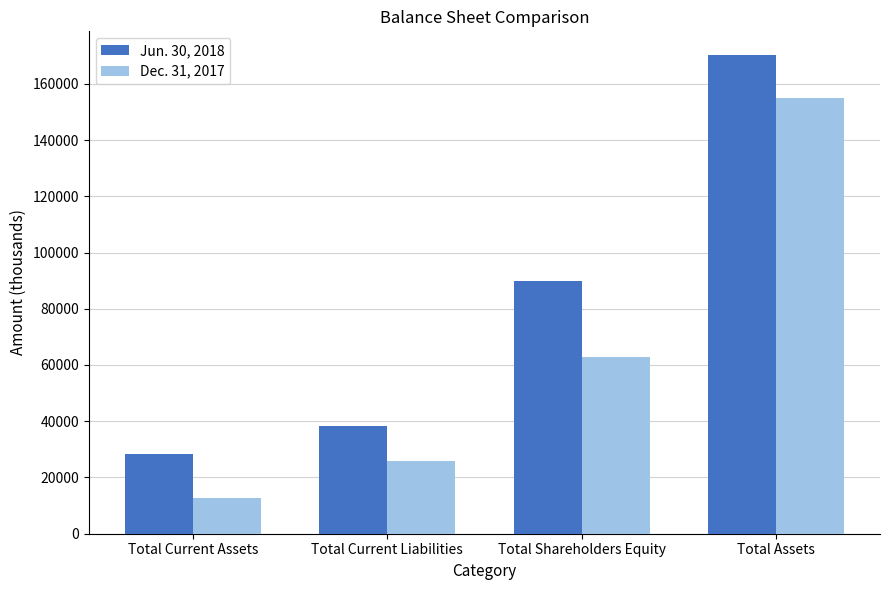

Reading left to right, transcribe all the data shown in this chart.

Jun. 30, 2018: Total Current Assets=28438	Total Current Liabilities=38230	Total Shareholders Equity=89753	Total Assets=170149
Dec. 31, 2017: Total Current Assets=12664	Total Current Liabilities=25766	Total Shareholders Equity=62800	Total Assets=154816